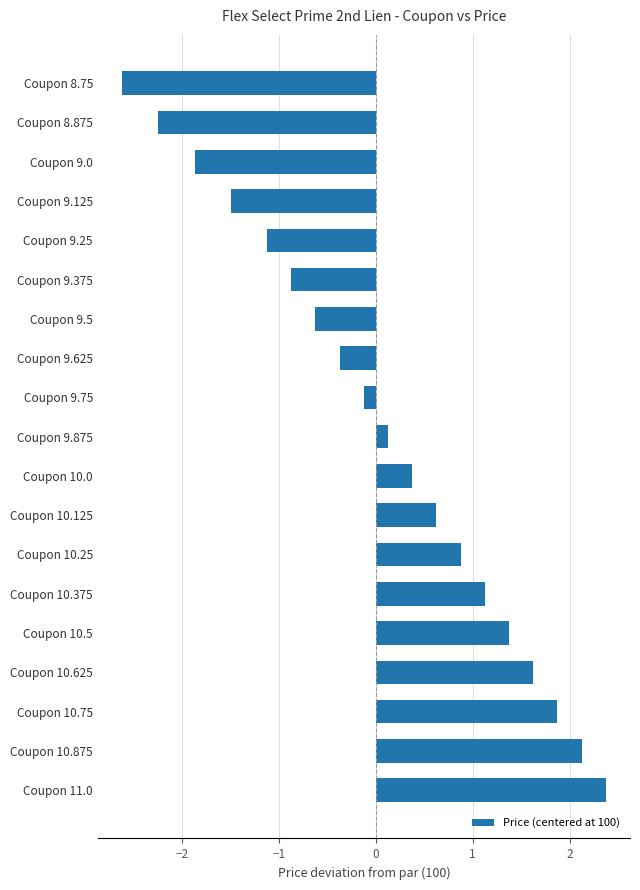

Which has a higher value, Coupon 10.125 or Coupon 9.375?

Coupon 10.125